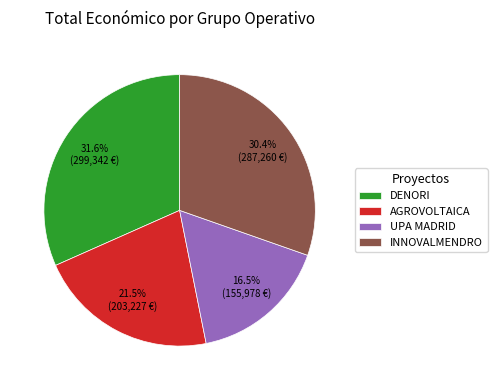

To the nearest percent, what is the difference between the largest and smallest slice percentages?

15%